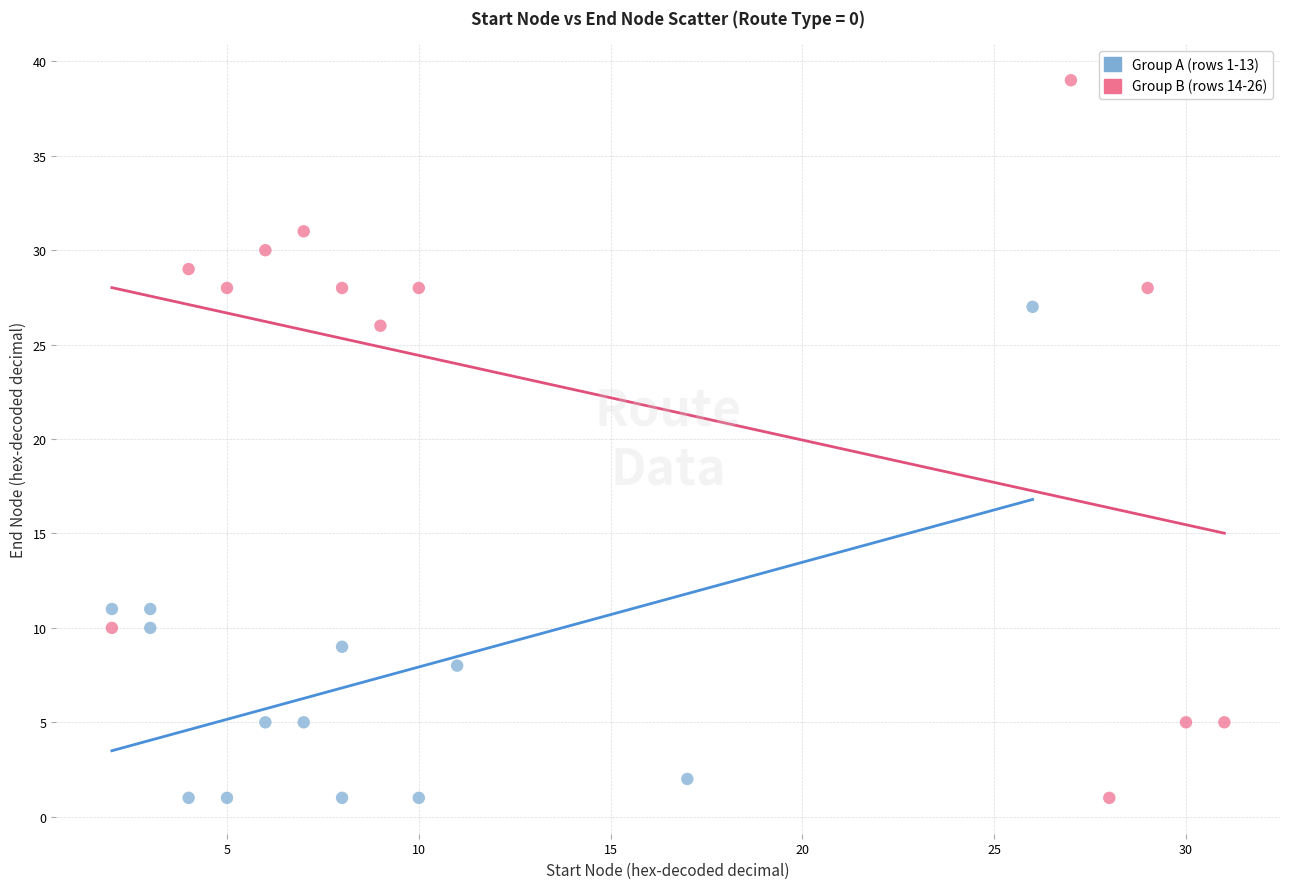

Which series reaches the maximum Y coordinate?

Group B (rows 14-26)